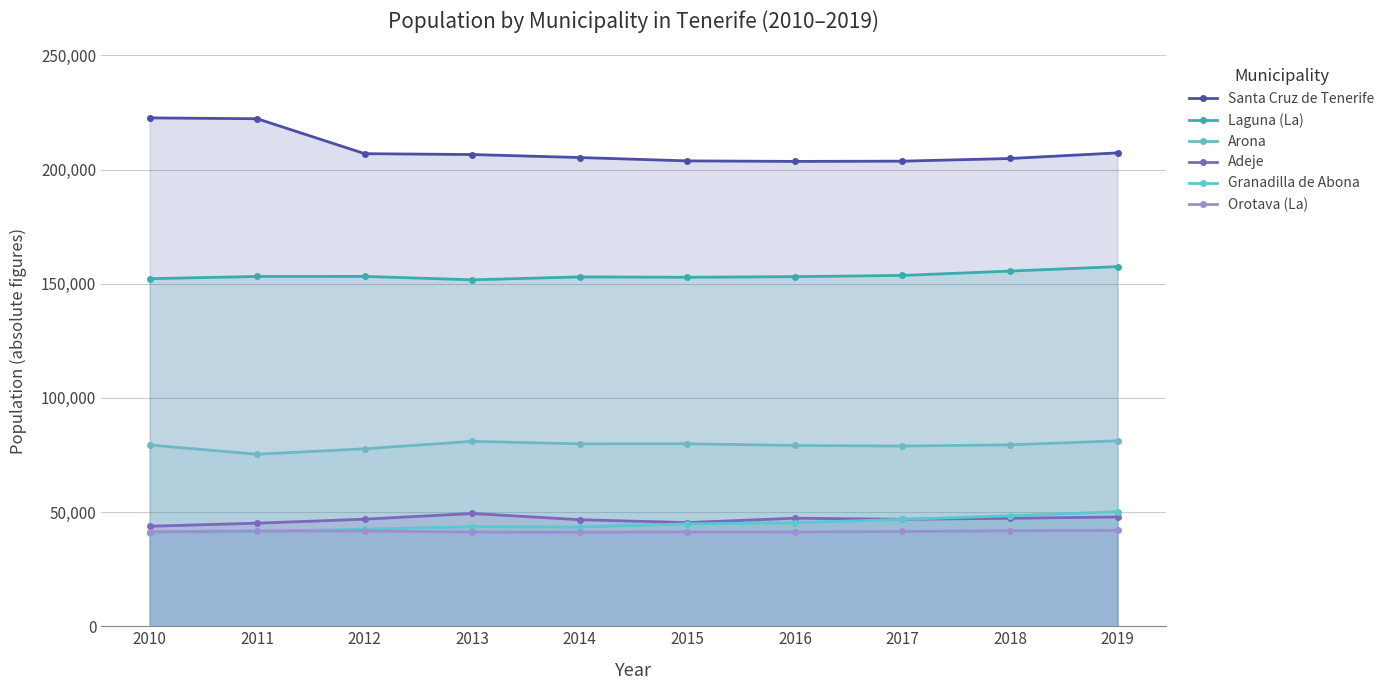

True or false: Granadilla de Abona and Santa Cruz de Tenerife intersect in this chart.

False